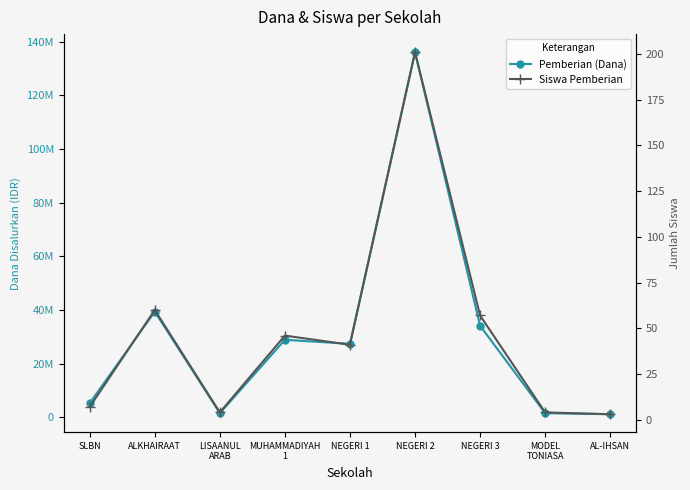

What position from the right is NEGERI 1?

5